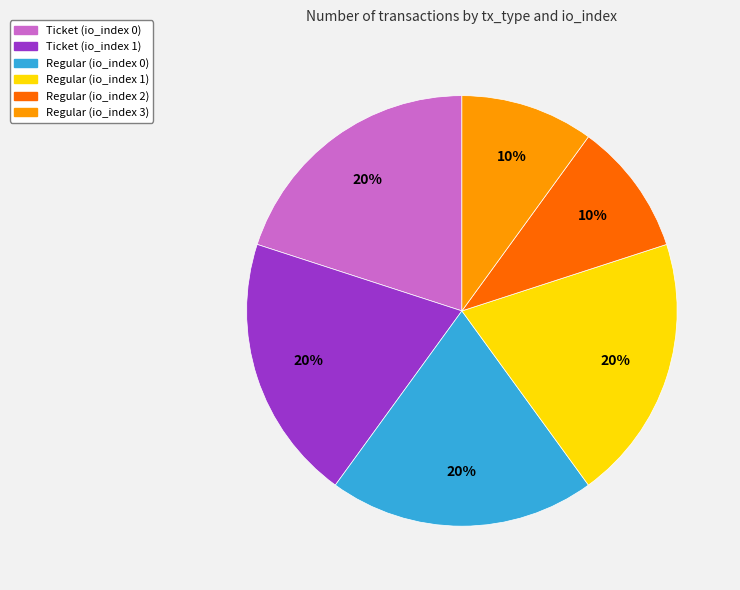

The Regular (io_index 0) slice represents 32% of the pie. True or false?

False